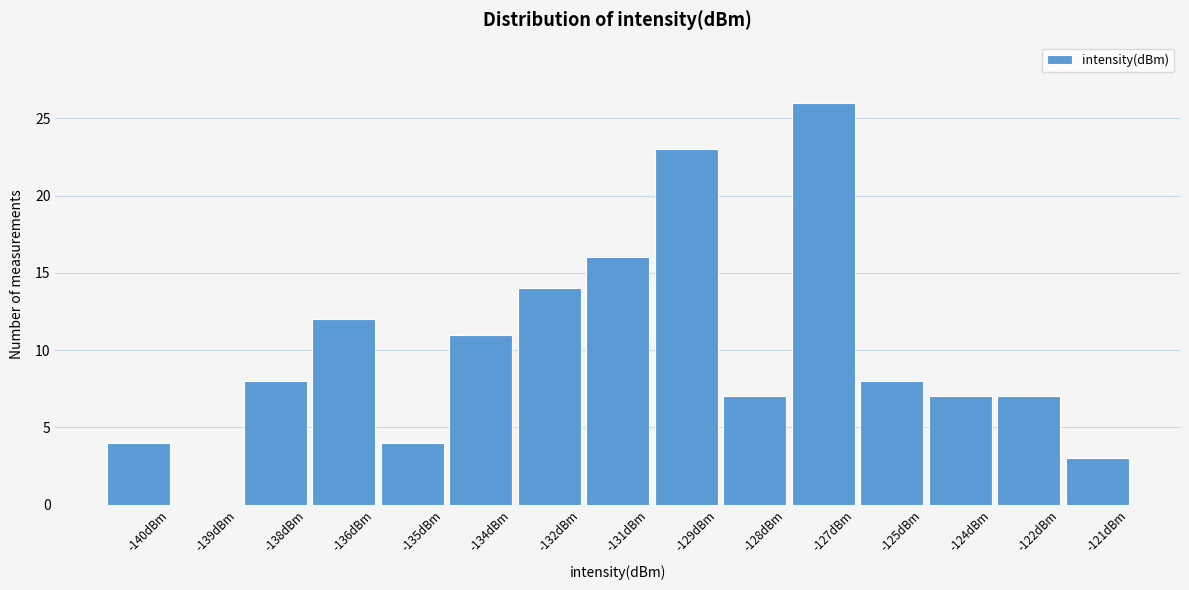

Reading left to right, extract all data points from this chart.

-140dBm=4	-139dBm=0	-138dBm=8	-136dBm=12	-135dBm=4	-134dBm=11	-132dBm=14	-131dBm=16	-129dBm=23	-128dBm=7	-127dBm=26	-125dBm=8	-124dBm=7	-122dBm=7	-121dBm=3